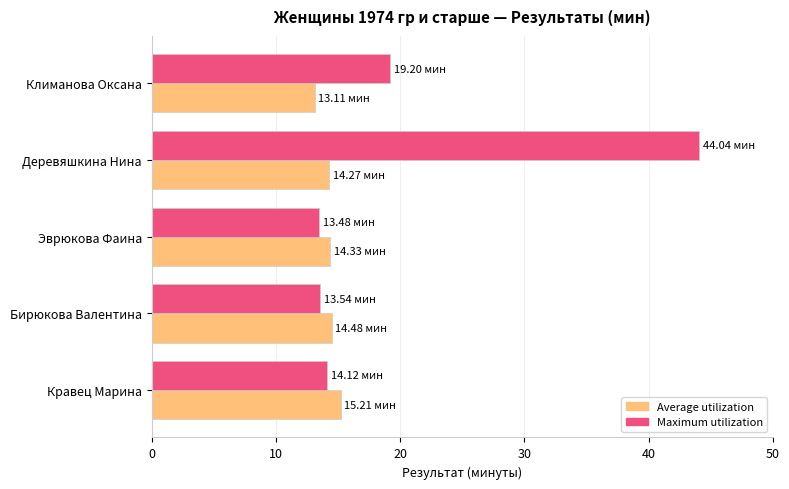

What is the sum of all Maximum utilization values?

104.4